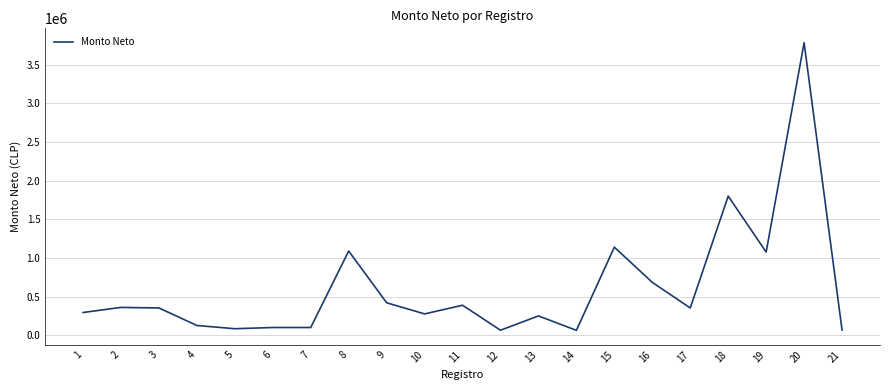

Is it true that the value at 19 is 1417592?

False